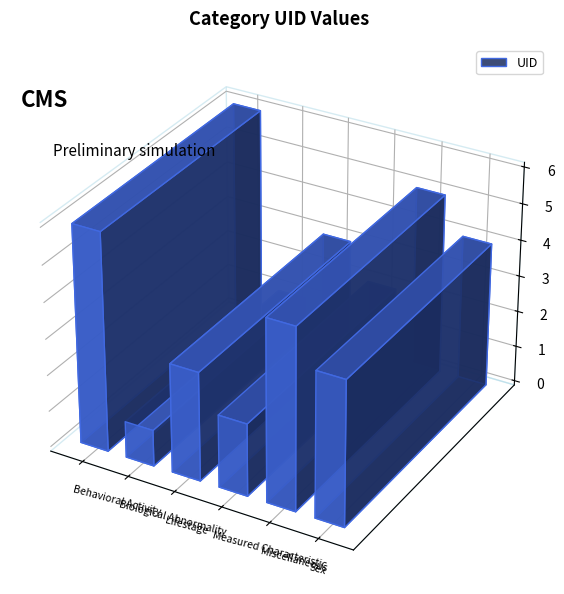

What is the smallest value displayed?

1